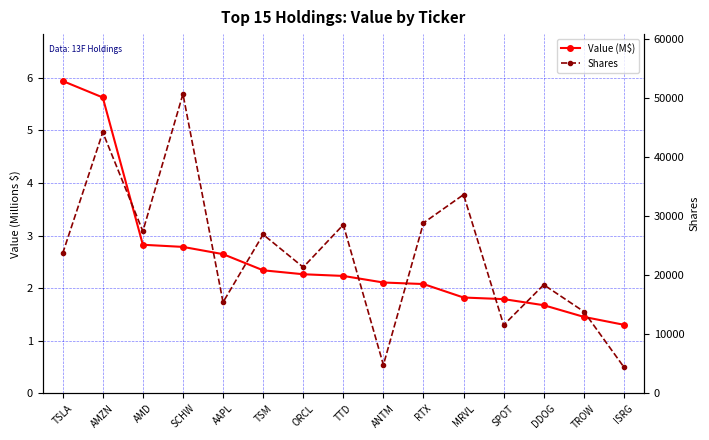

What is the label of the 5th point from the left?

AAPL